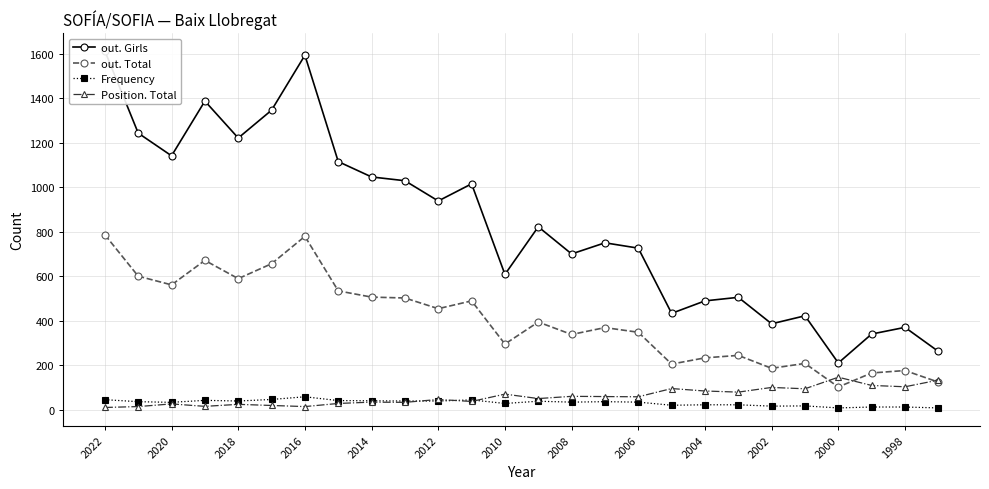

Where is out. Total nearest to the value 444?

2012